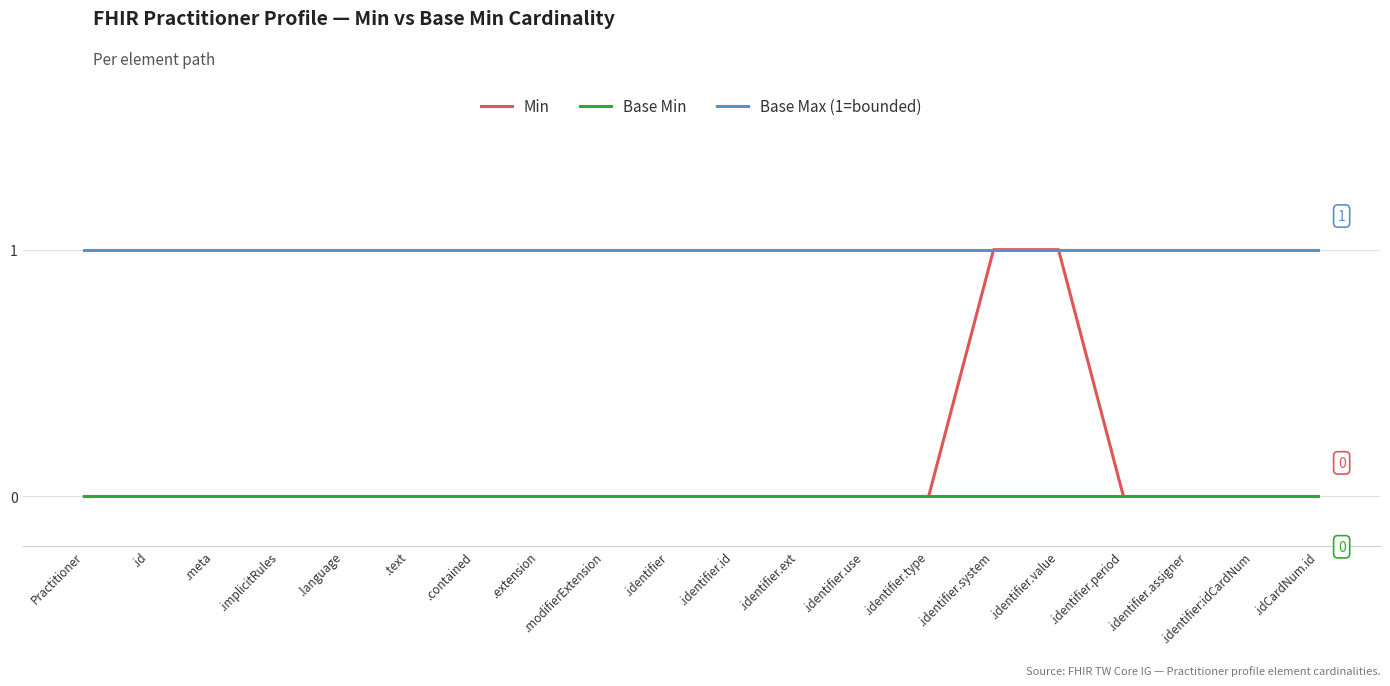

The value of Min at .identifier.period is 1. True or false?

False